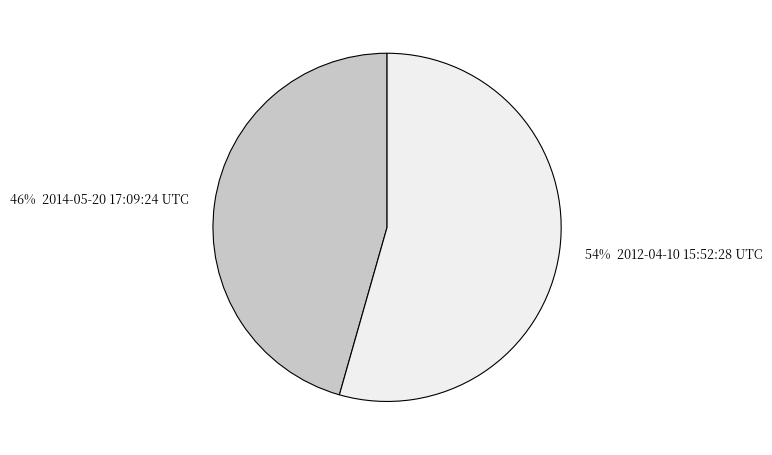

To the nearest percent, what is the average slice percentage?

50%